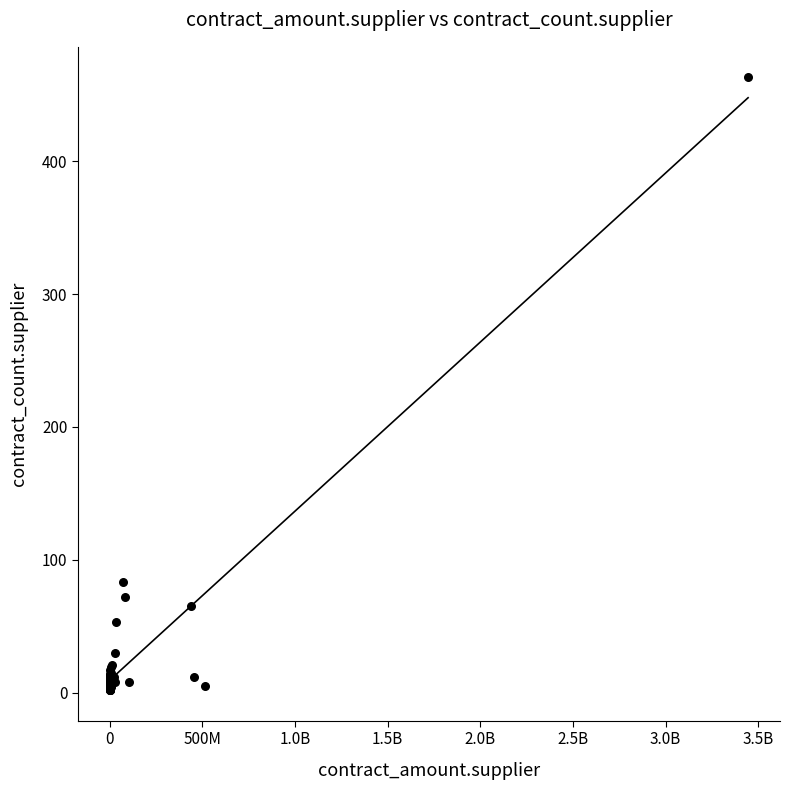

What Y value in the scatter plot is closest to 232?

83